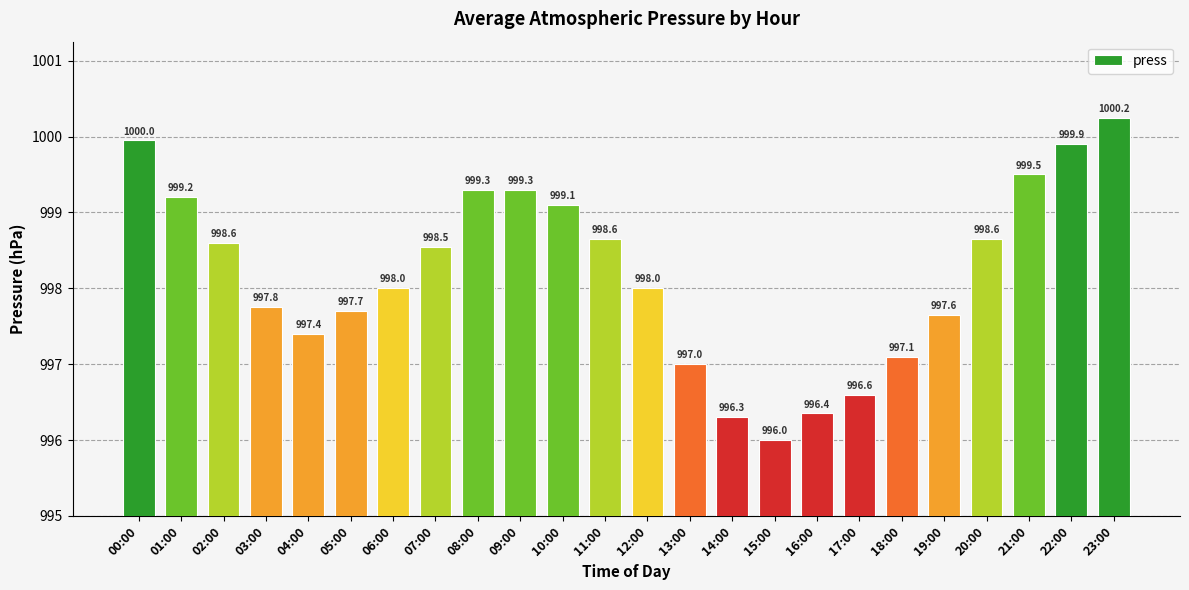

What is the approximate value at 02:00?

998.6